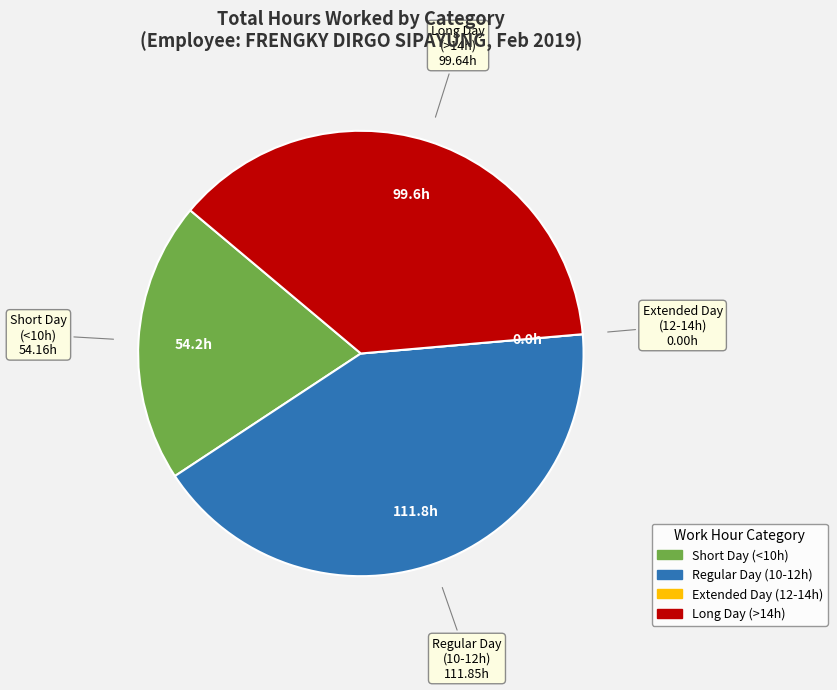

Does any single category account for the majority?

No